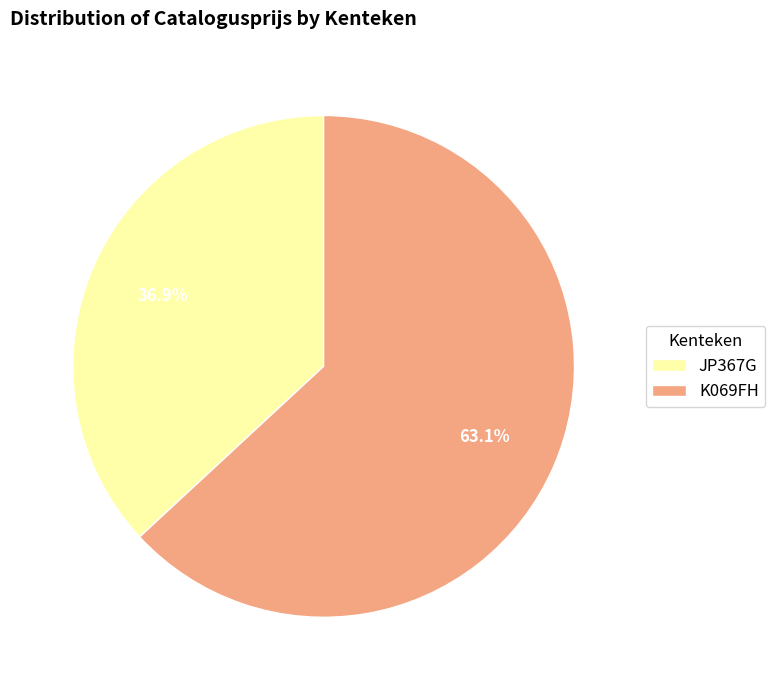

How many segments does this pie chart have?

2